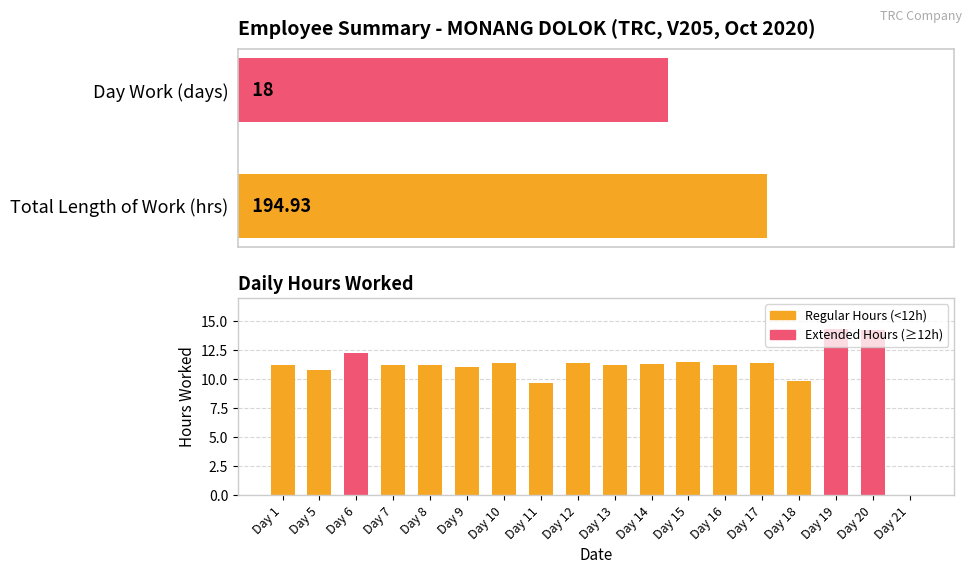

Reading left to right, list all the values displayed in this chart.

11.2	10.8	12.3	11.2	11.2	11.0	11.4	9.6	11.4	11.2	11.3	11.4	11.2	11.4	9.8	14.3	14.2	0.0